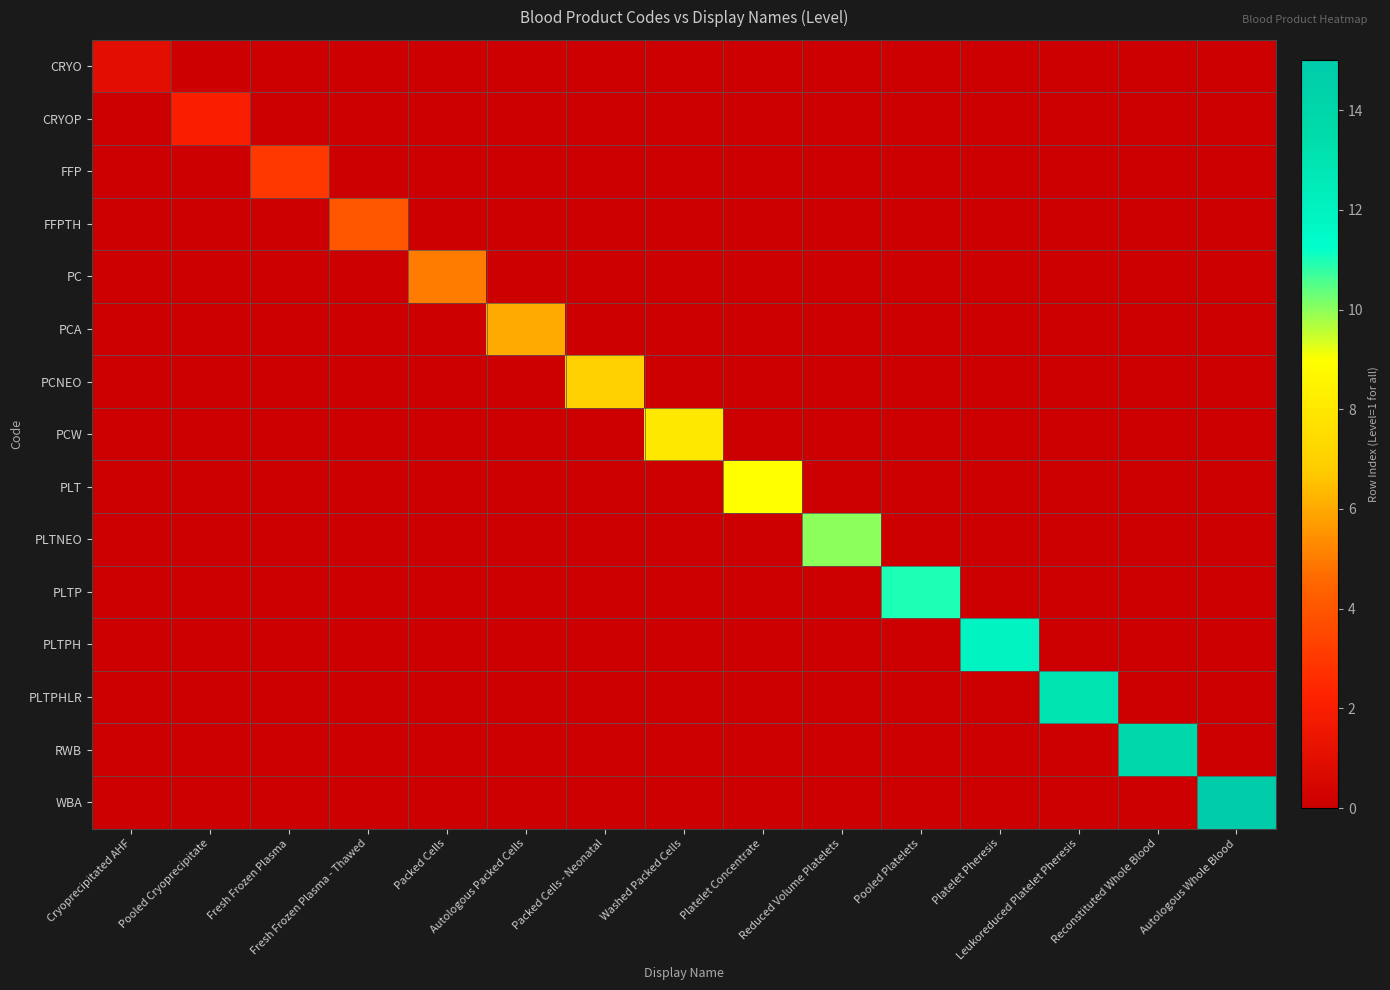

How many data points does each series have?

15